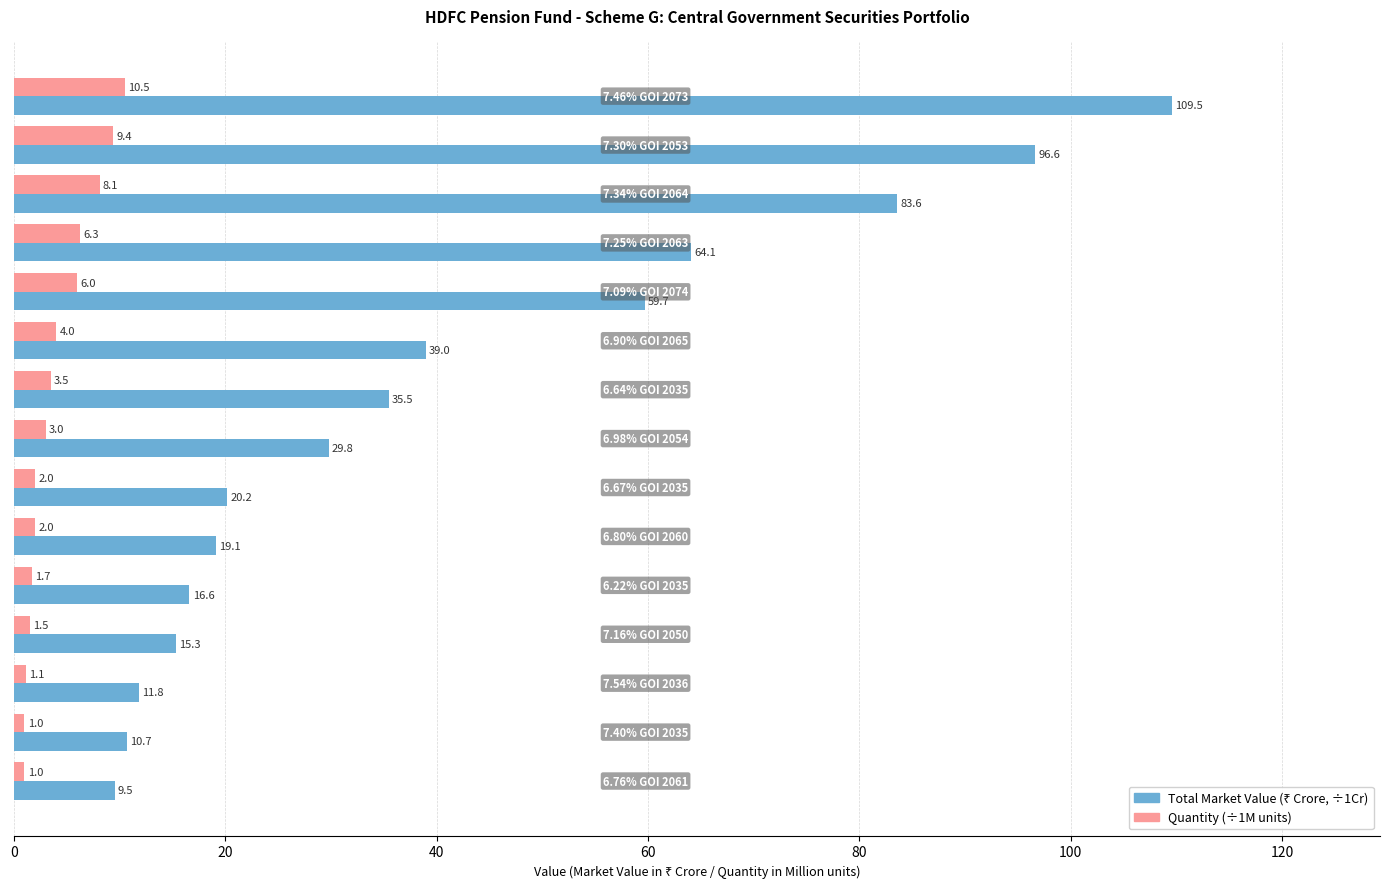

What is the difference between the maximum and minimum values in the Quantity (÷1M units) series?

9.5